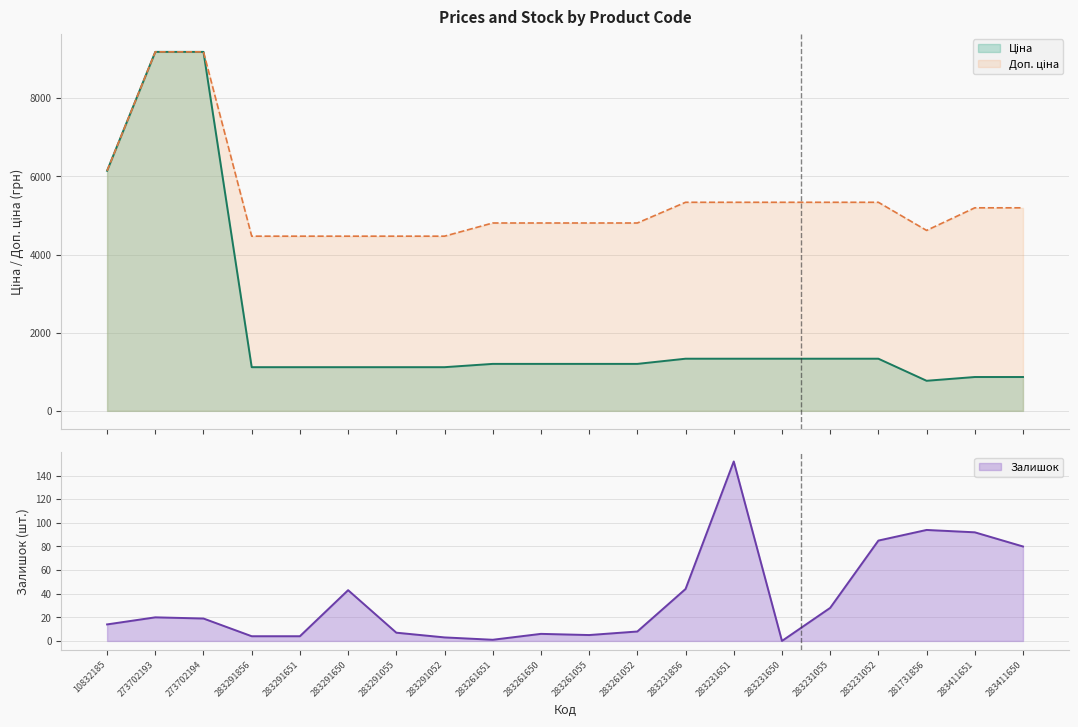

What is the sum of the Залишок values at 273702194 and 283231052?

104